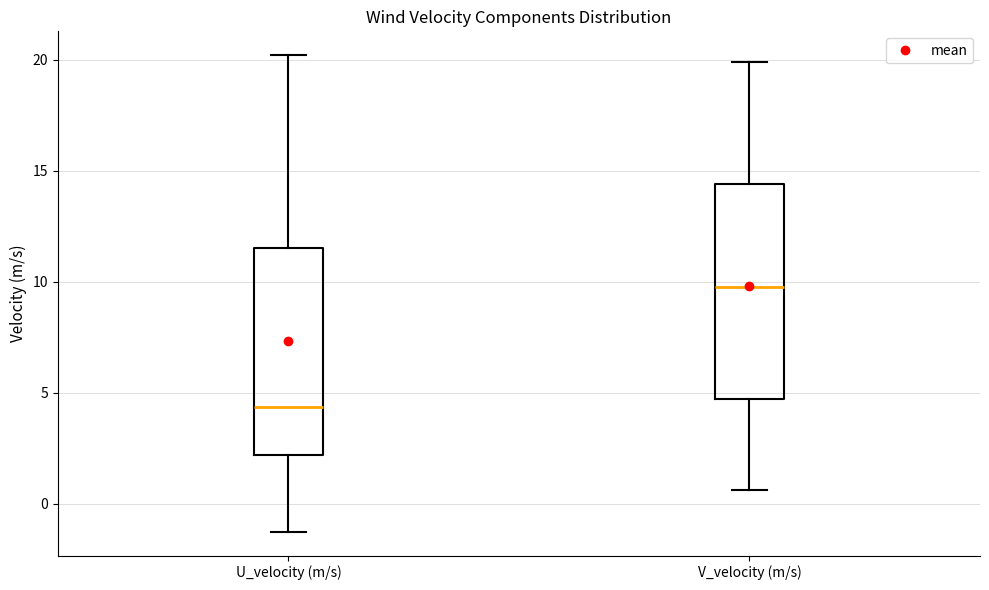

Which box has the highest median line?

V_velocity (m/s)